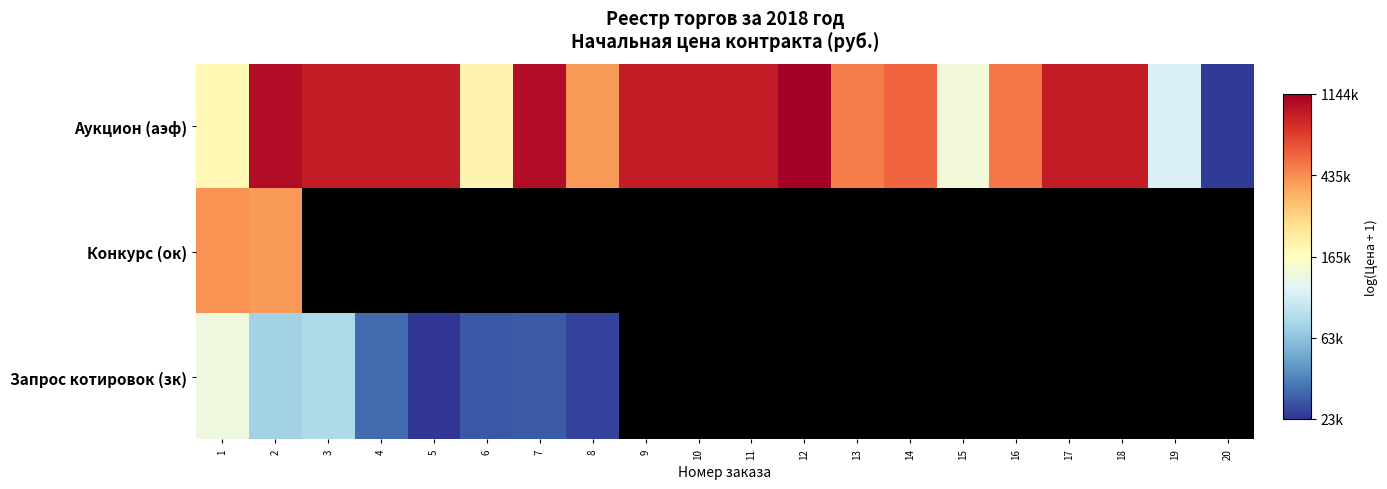

Is it true that Запрос котировок (зк) equals 10.3 at 6?

True